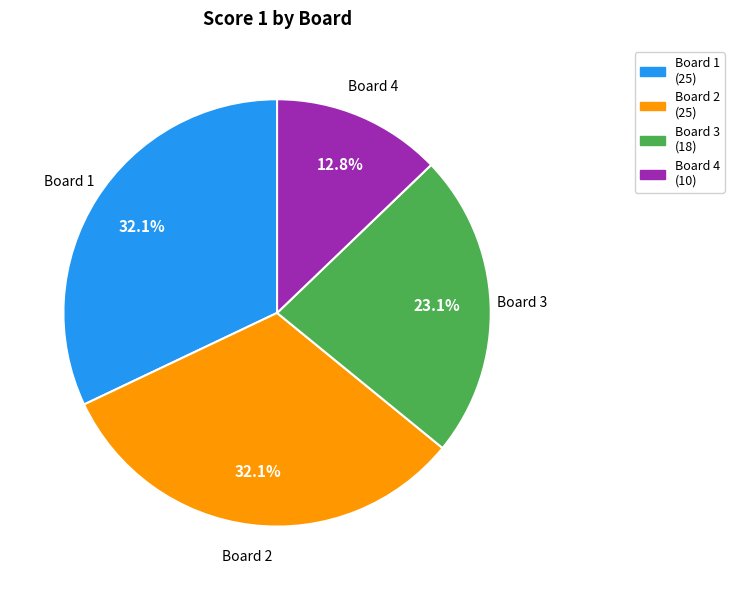

What is the ratio of the value at Board 3 to the value at Board 1?

0.7